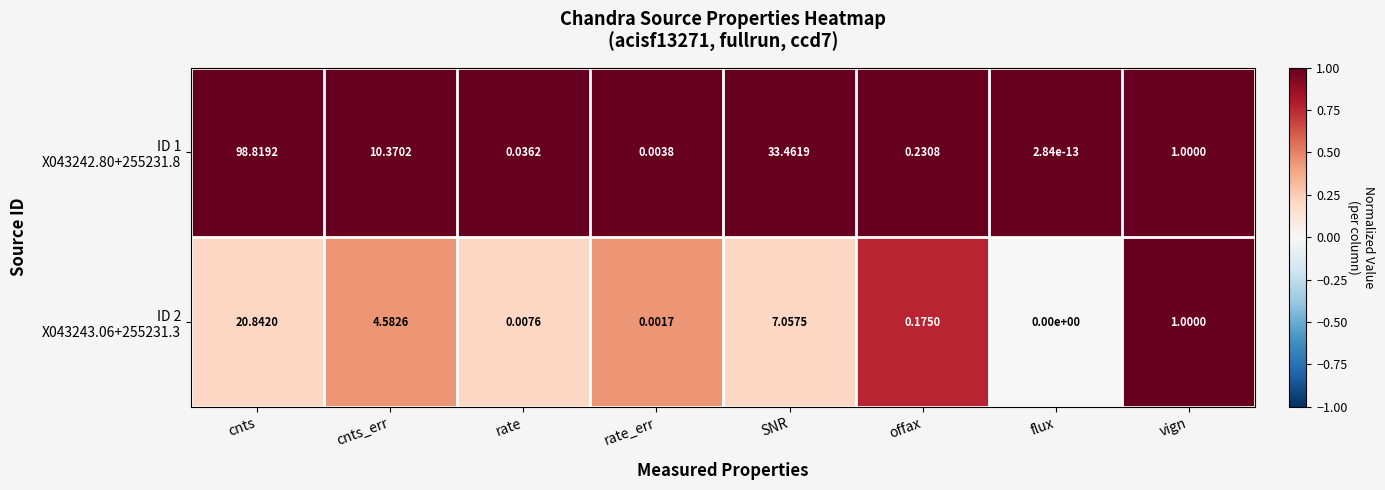

At which category does the chart reach its minimum across all series?

flux